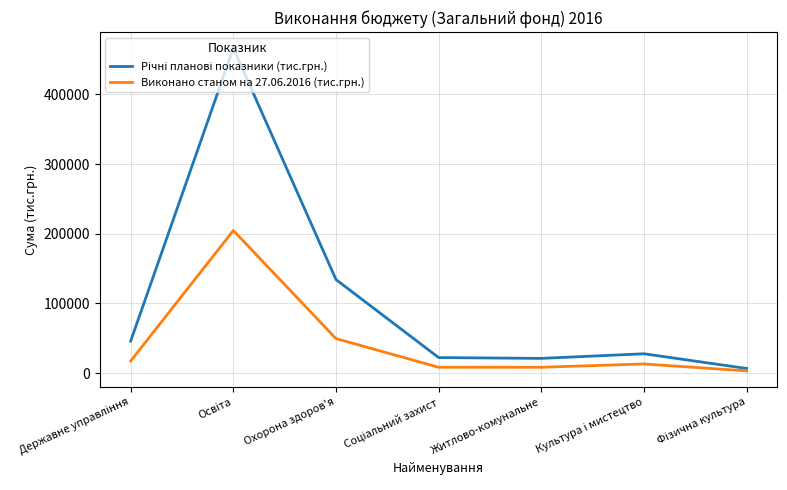

What is the total value across all series at Охорона здоров'я?

183710.4